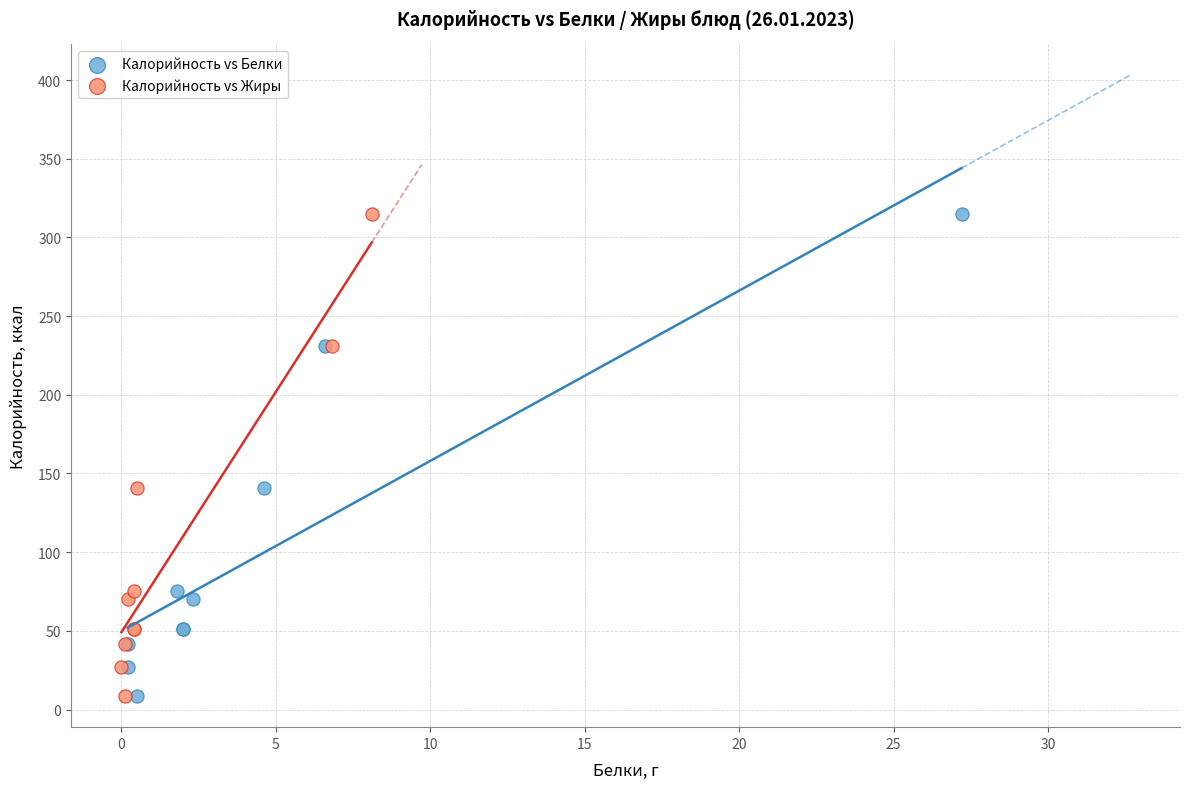

What are all the series names shown in the legend?

Калорийность vs Белки, Калорийность vs Жиры